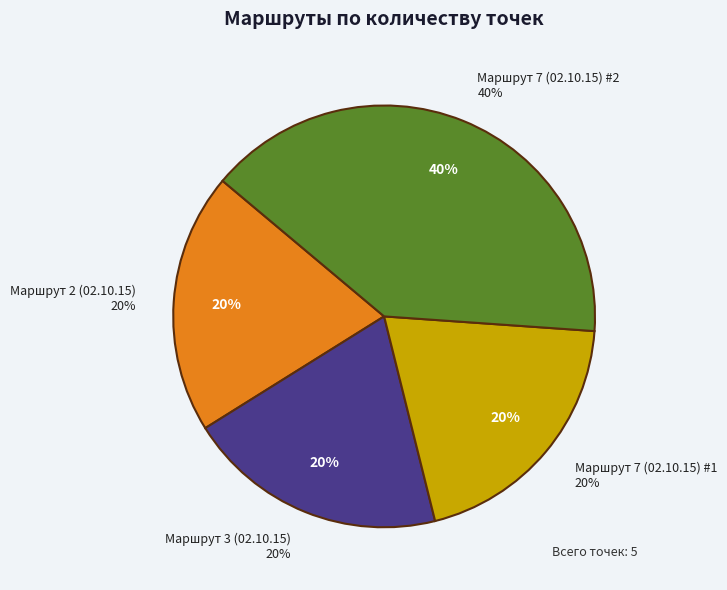

To the nearest percent, what portion does Маршрут 7 (02.10.15) #1 represent?

20%